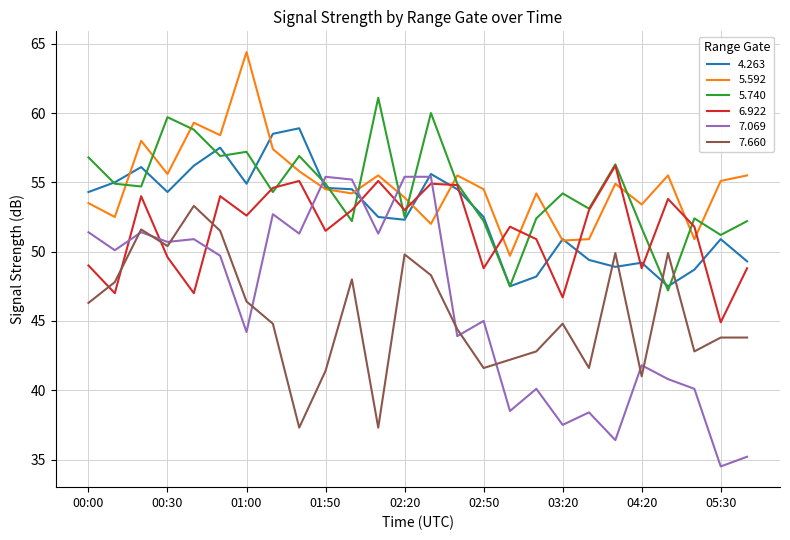

True or false: 7.069 and 5.740 intersect in this chart.

True